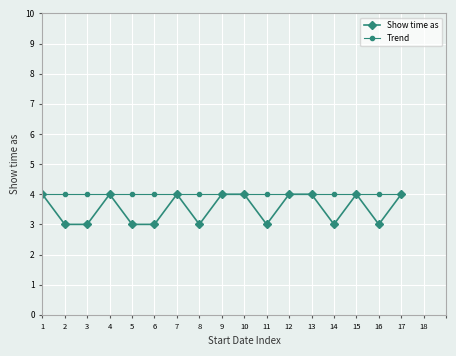

Where is the first local maximum for Show time as?

4